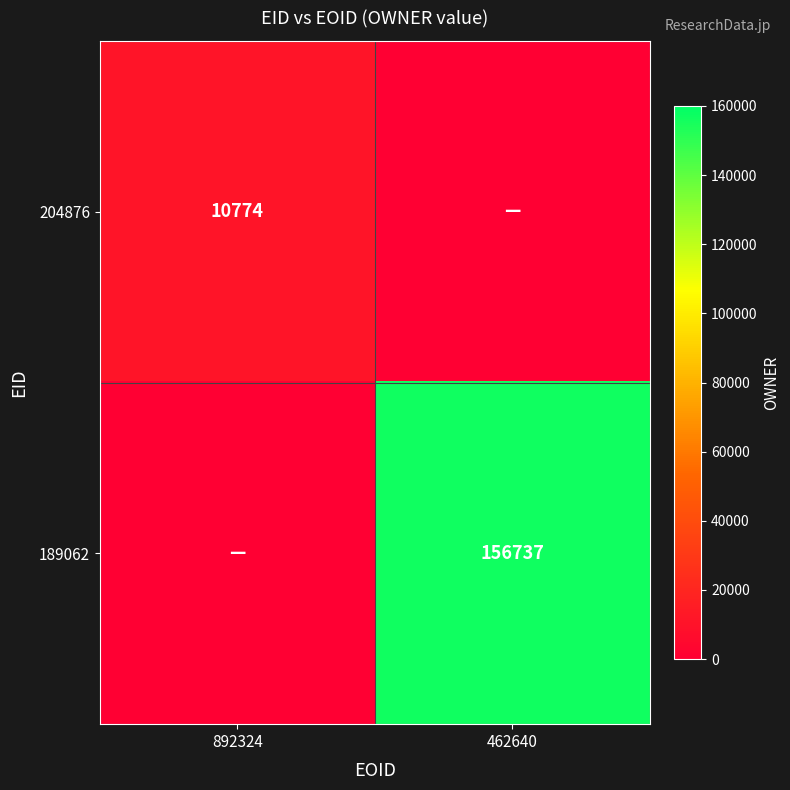

True or false: 204876 has a value of 17562 at 892324.

False